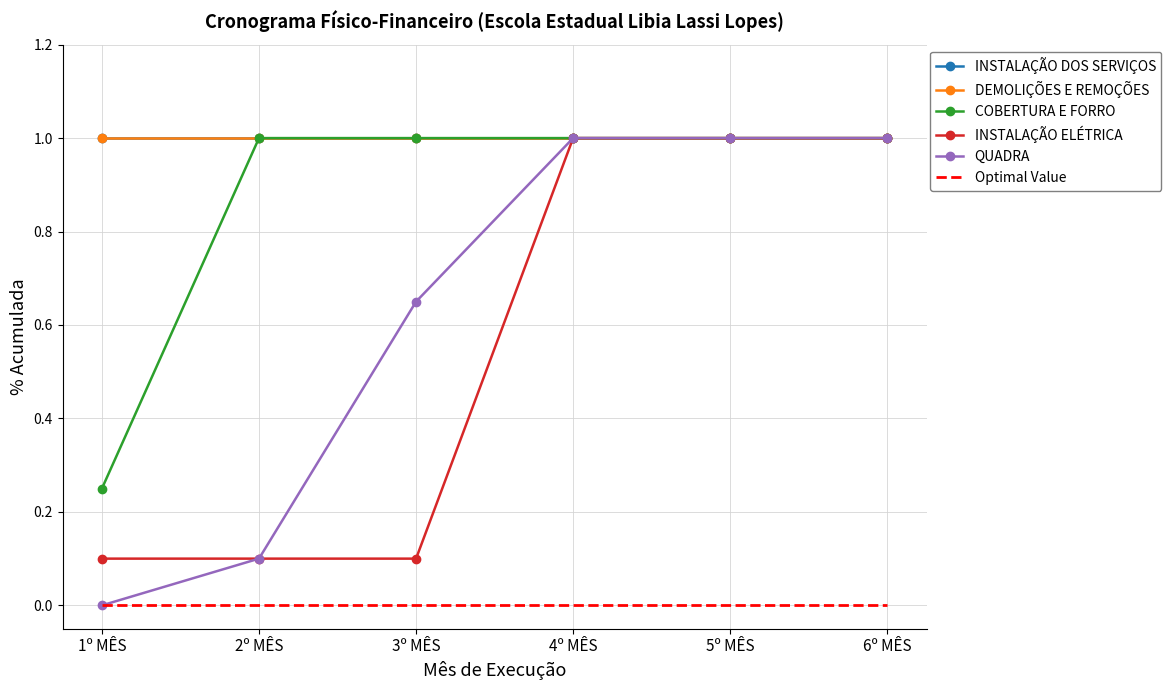

What is the sum of the DEMOLIÇÕES E REMOÇÕES values at 3º MÊS and 1º MÊS?

2.0